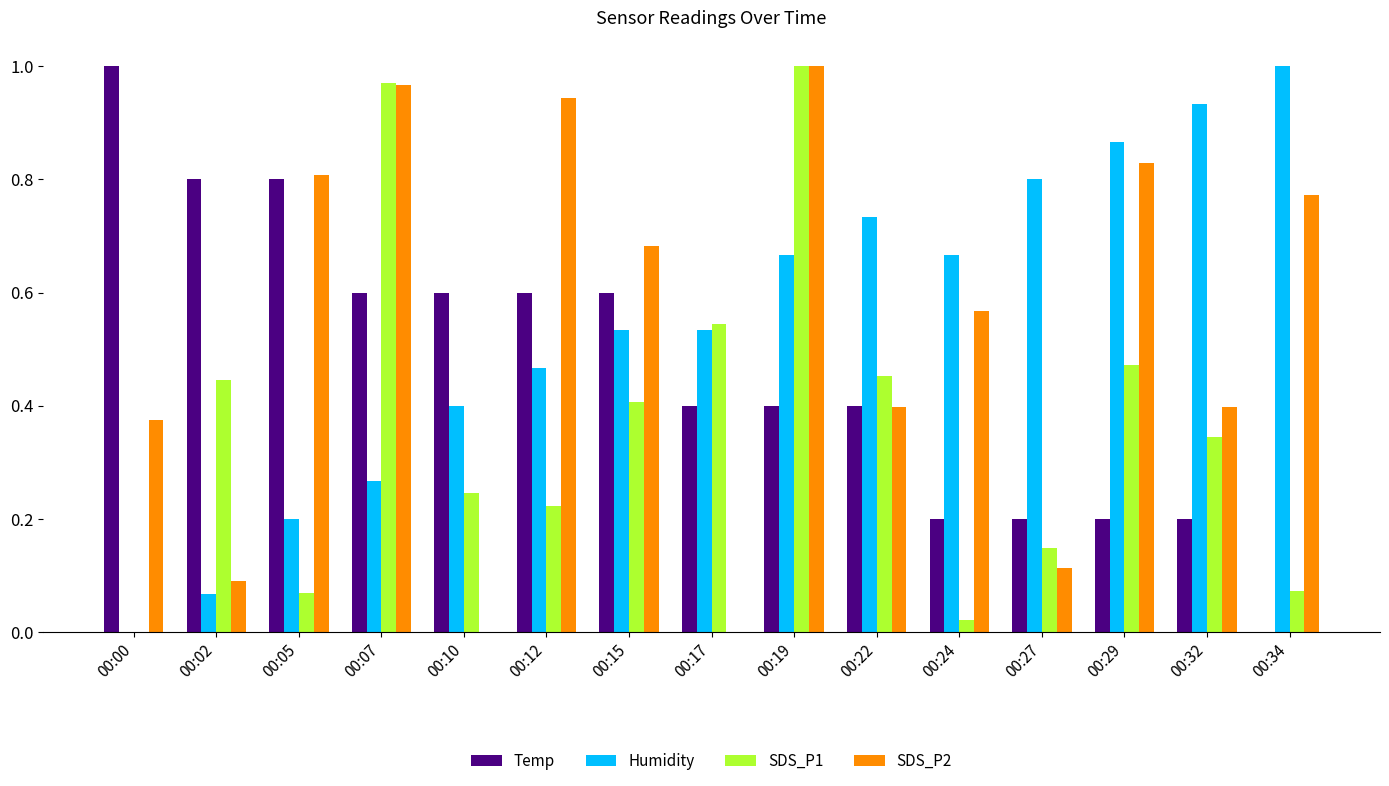

What is the sum of the SDS_P2 values at 00:34 and 00:12?

1.7